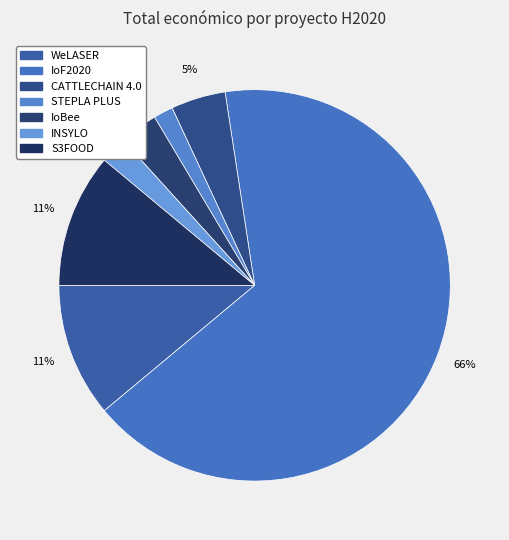

Is IoF2020 the majority of the pie?

Yes